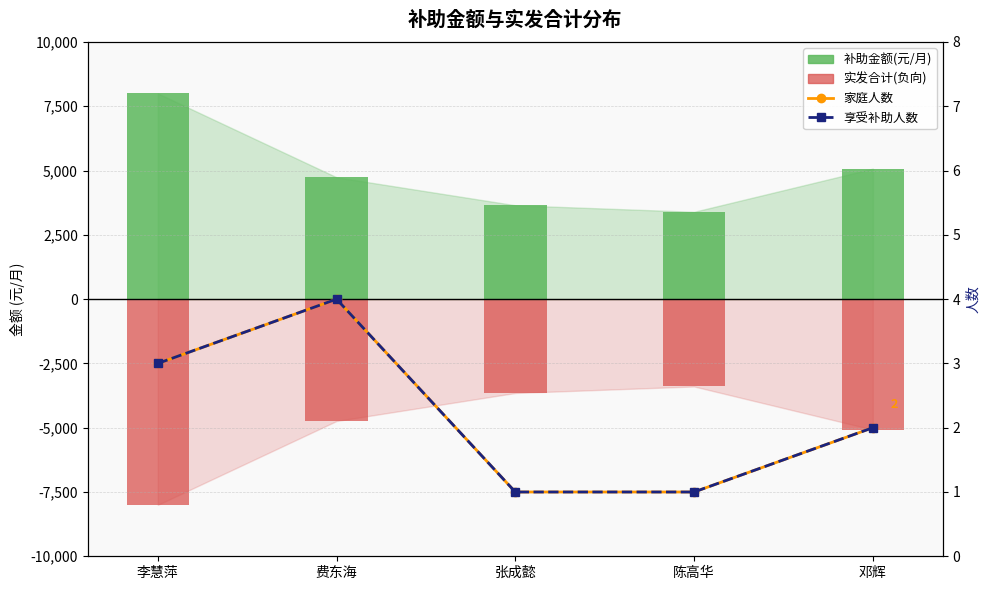

Which series has the widest spread of values?

补助金额(元/月)